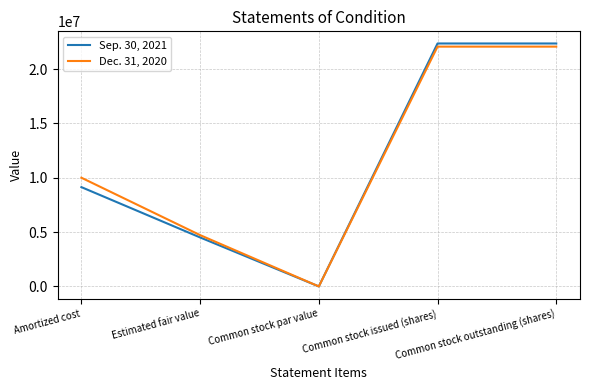

Reading right to left, list all the values displayed in this chart.

Sep. 30, 2021: Common stock outstanding (shares)=22364922	Common stock issued (shares)=22364922	Common stock par value=100	Estimated fair value=4510359	Amortized cost=9141491
Dec. 31, 2020: Common stock outstanding (shares)=22075696	Common stock issued (shares)=22075696	Common stock par value=100	Estimated fair value=4723796	Amortized cost=10007978